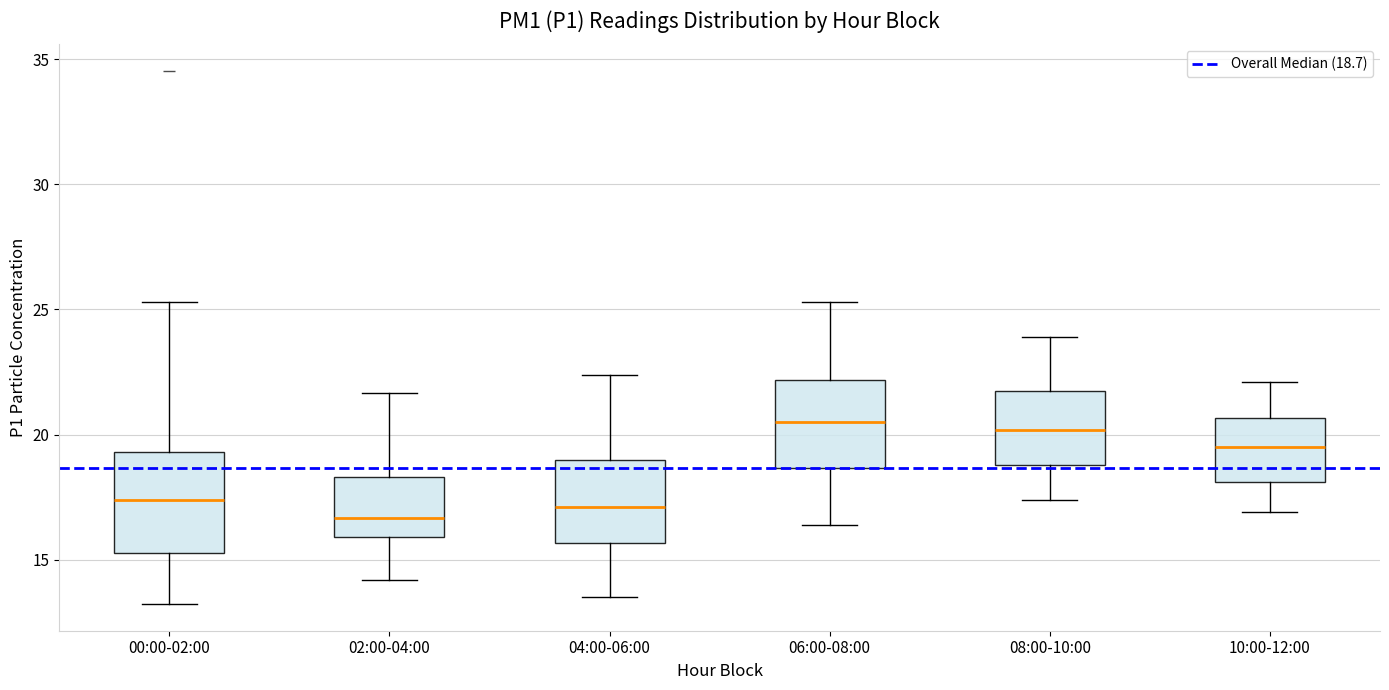

Reading left to right, transcribe this box plot: for each box, give where its median line is, the range the box spans, and where its two whiskers end, as read against the y-axis. The values are not printed on the chart, so give them approximately, as read against the axis.

00:00-02:00: median 17.5, box 15.5 to 19.5, whiskers 13.0 to 25.5
02:00-04:00: median 16.5, box 16.0 to 18.5, whiskers 14.0 to 21.5
04:00-06:00: median 17.0, box 15.5 to 19.0, whiskers 13.5 to 22.5
06:00-08:00: median 20.5, box 18.5 to 22.0, whiskers 16.5 to 25.5
08:00-10:00: median 20.0, box 19.0 to 21.5, whiskers 17.5 to 24.0
10:00-12:00: median 19.5, box 18.0 to 20.5, whiskers 17.0 to 22.0